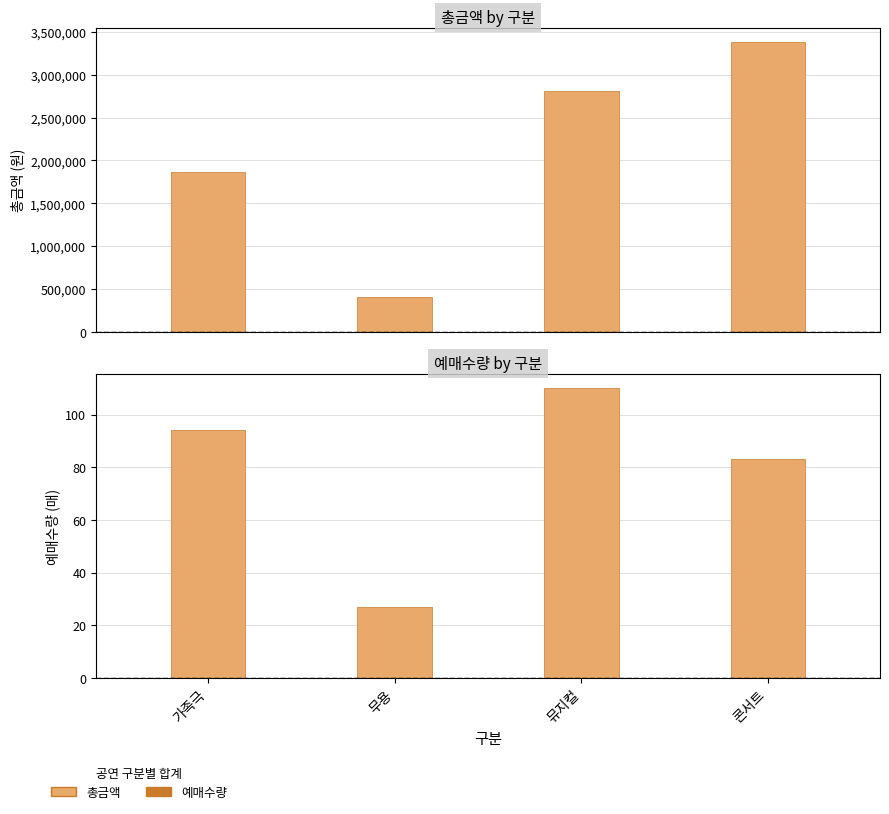

Where is 총금액 nearest to the value 1891000?

가족극